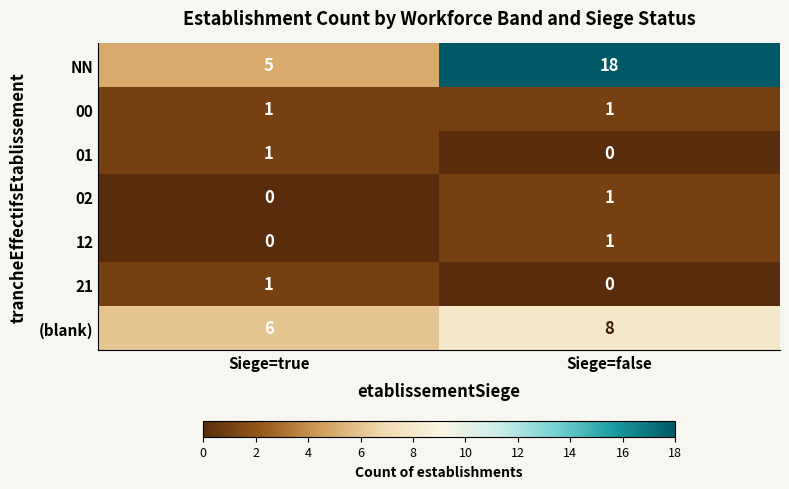

Which series has the largest range (max minus min)?

NN